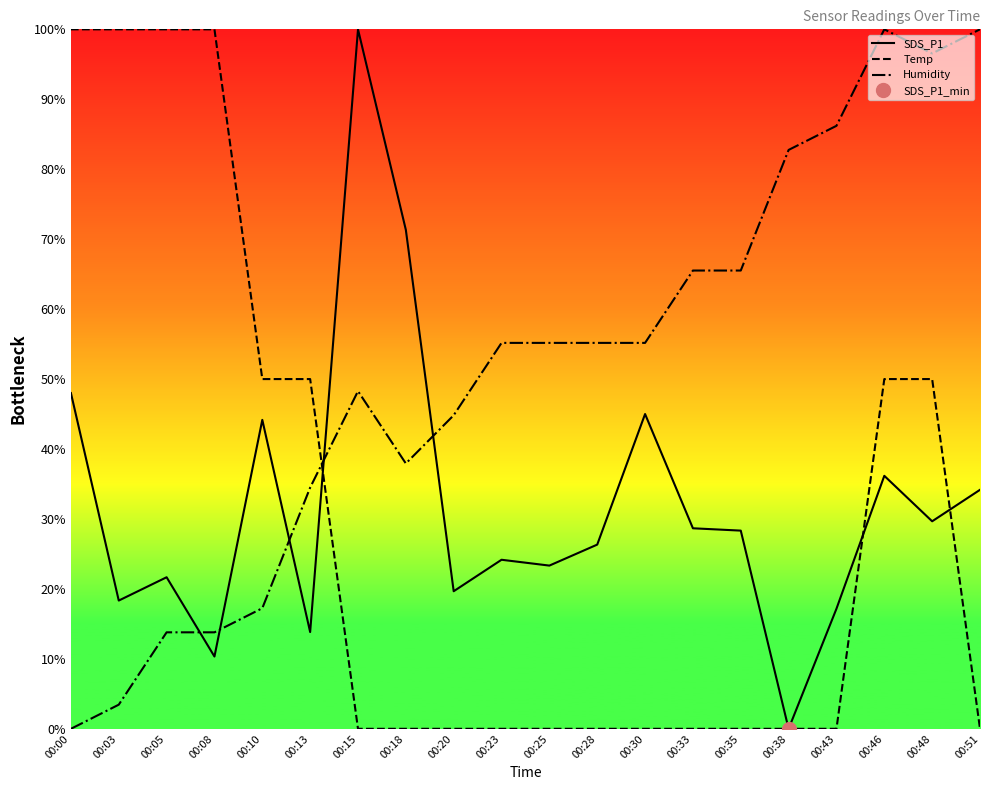

What is the sum of all Temp values?

600.0